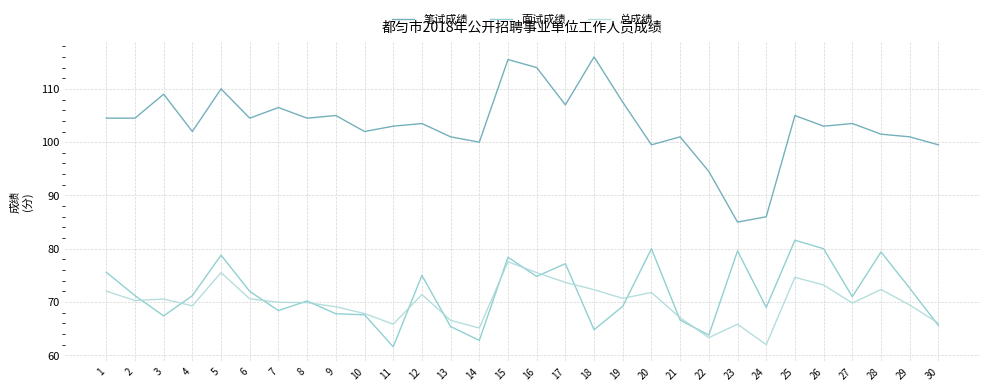

What are all the series names shown in the legend?

笔试成绩, 面试成绩, 总成绩